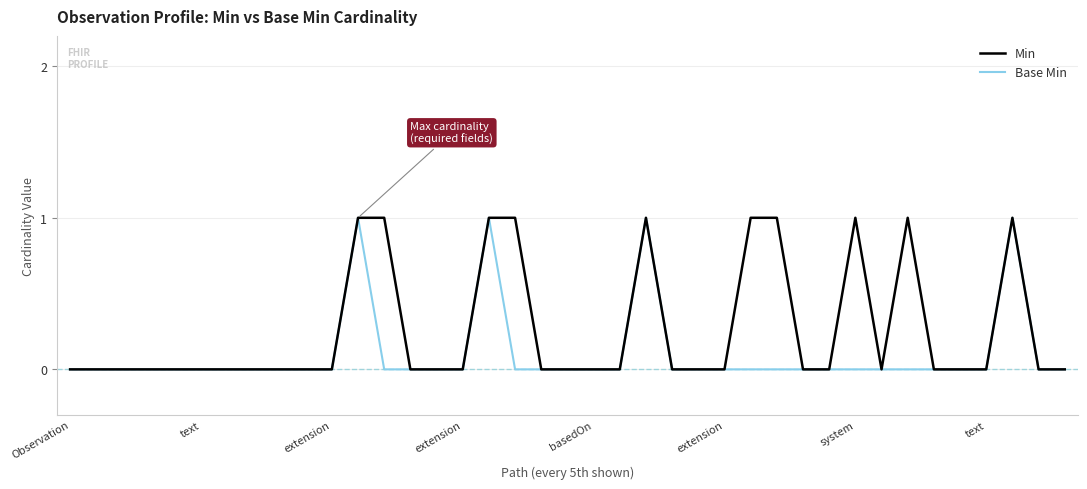

Which series has the largest total across all categories?

Min